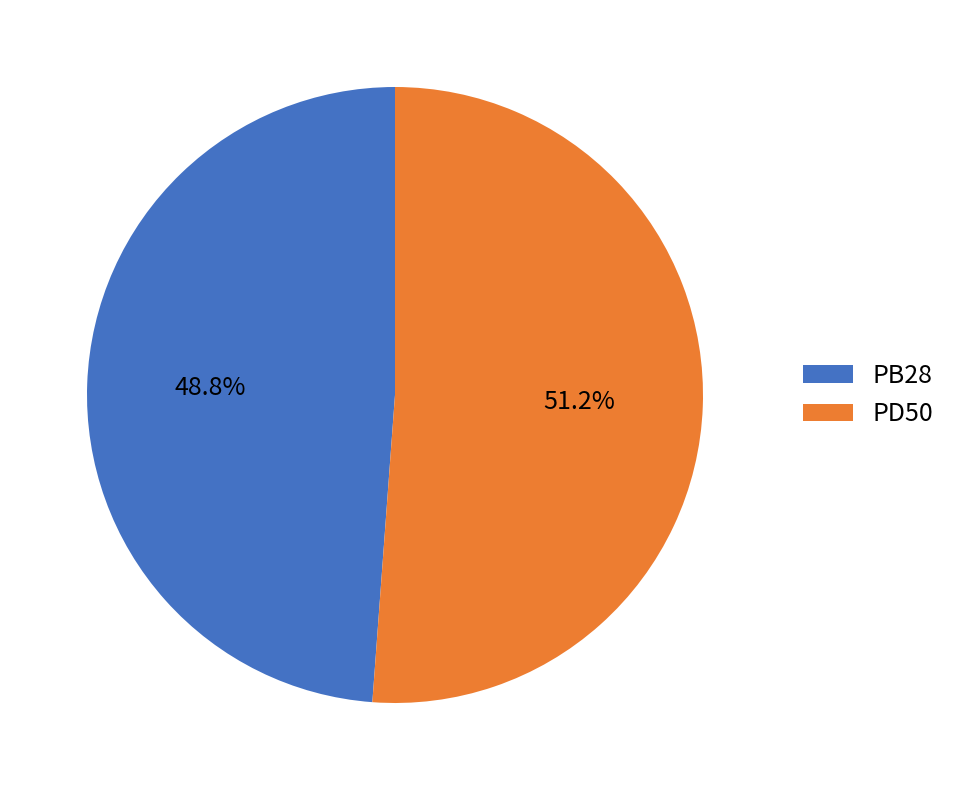

True or false: PB28 accounts for 35% of the total.

False